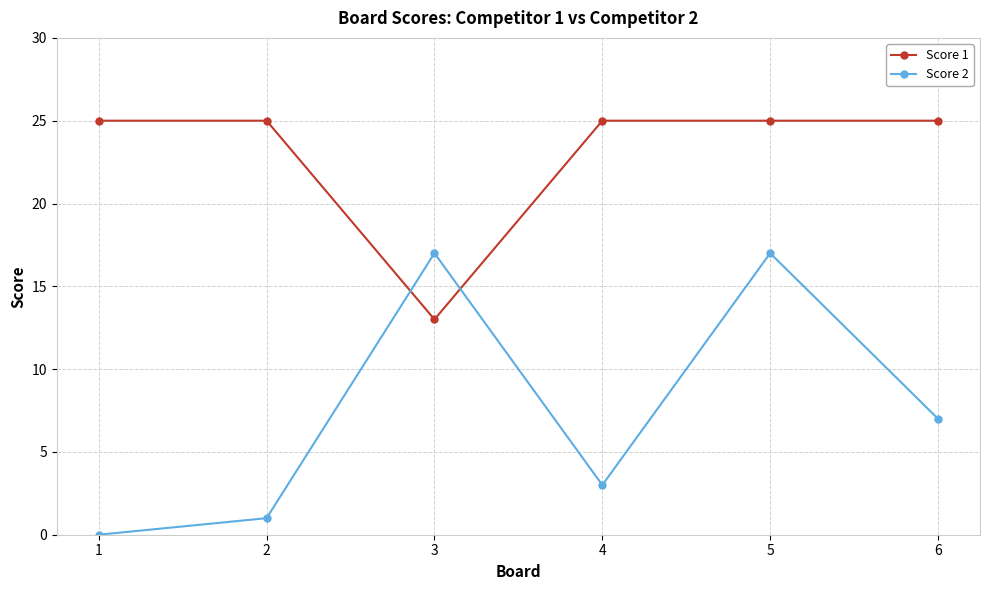

True or false: Score 1 has a value of 25 at 2.

True